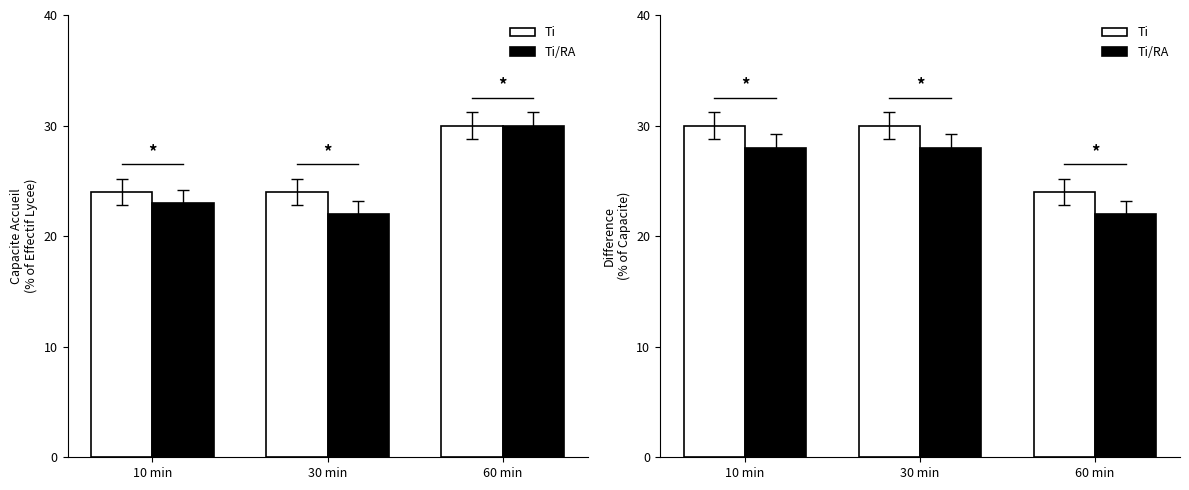

Which series has the widest spread of values?

Ti